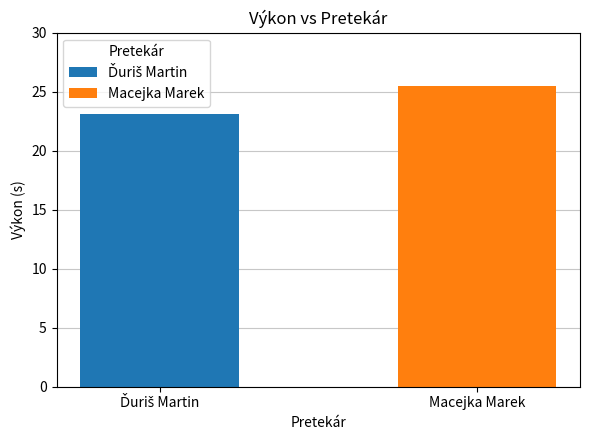

What is the smallest value displayed?

23.1